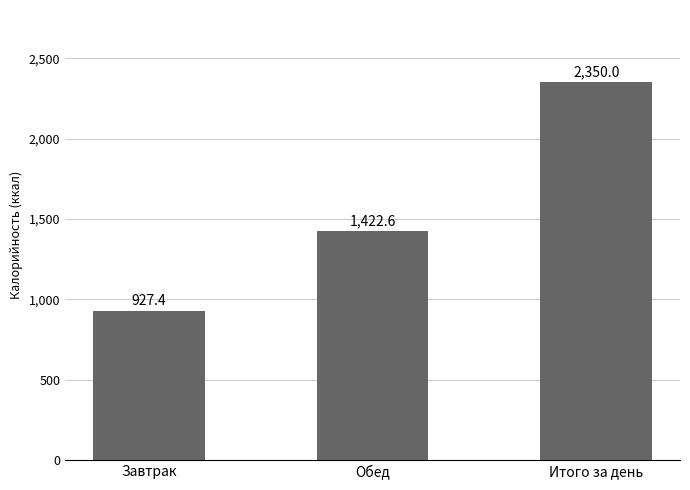

What is the label of the 3rd bar from the right?

Завтрак